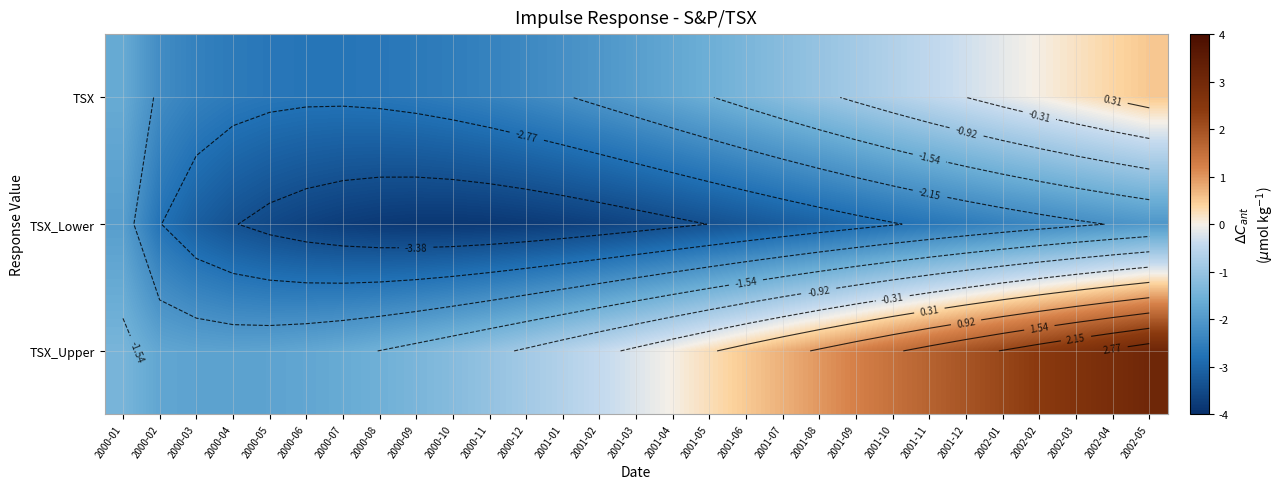

Count the number of data series in this chart.

3